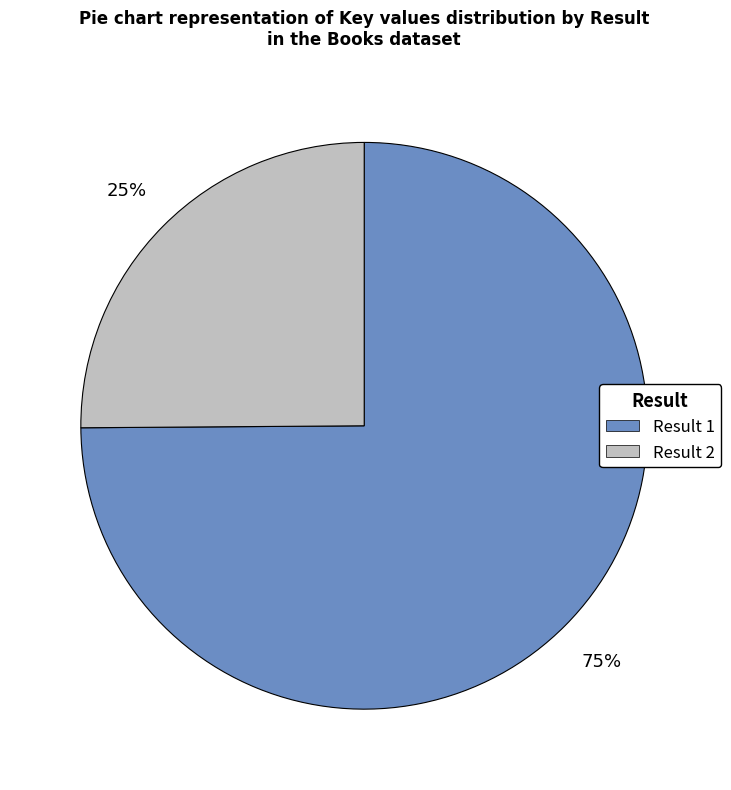

To the nearest percent, what is the average slice percentage?

50%